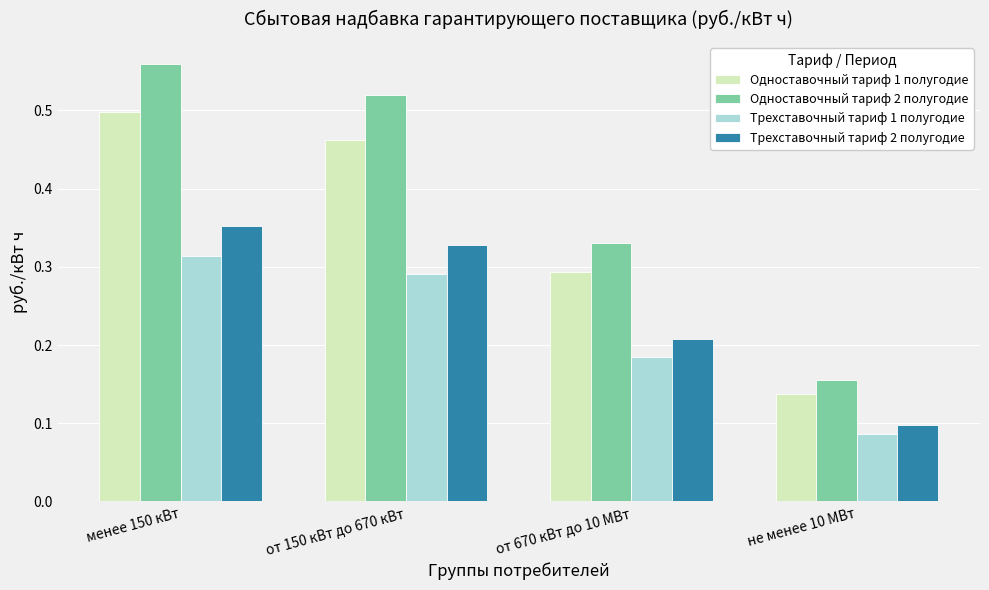

Which series changed the most between от 150 кВт до 670 кВт and от 670 кВт до 10 МВт?

Одноставочный тариф 2 полугодие